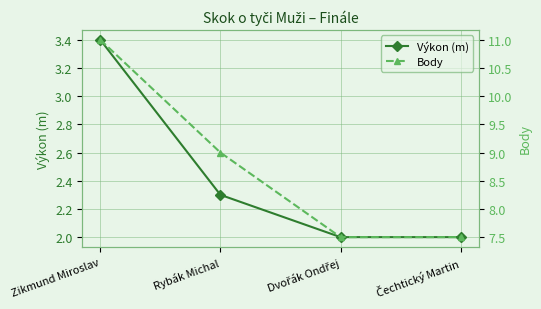

What is the total value across all series at Rybák Michal?

11.3